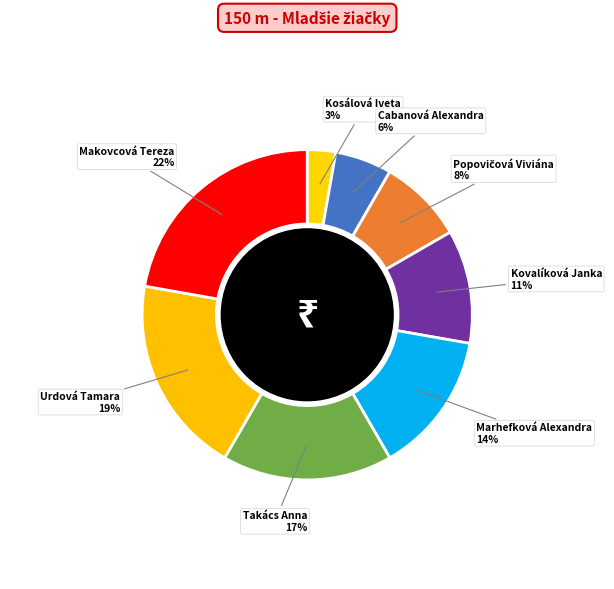

True or false: Marhefková Alexandra accounts for 14% of the total.

True